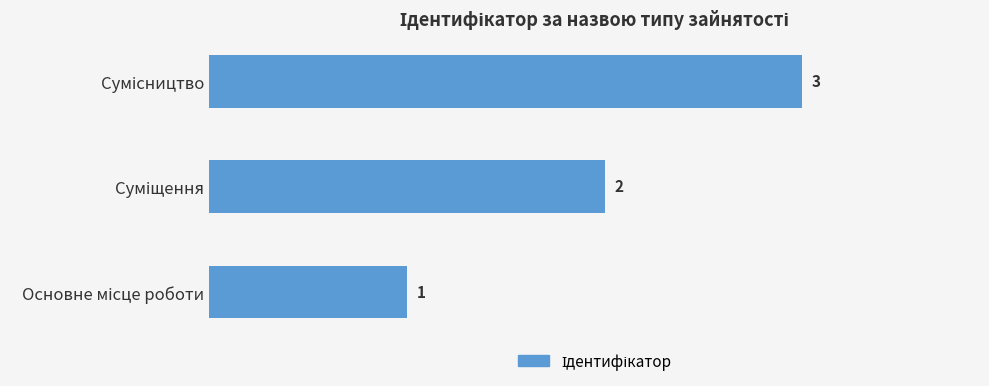

Count the values in the range 1 to 3.

3